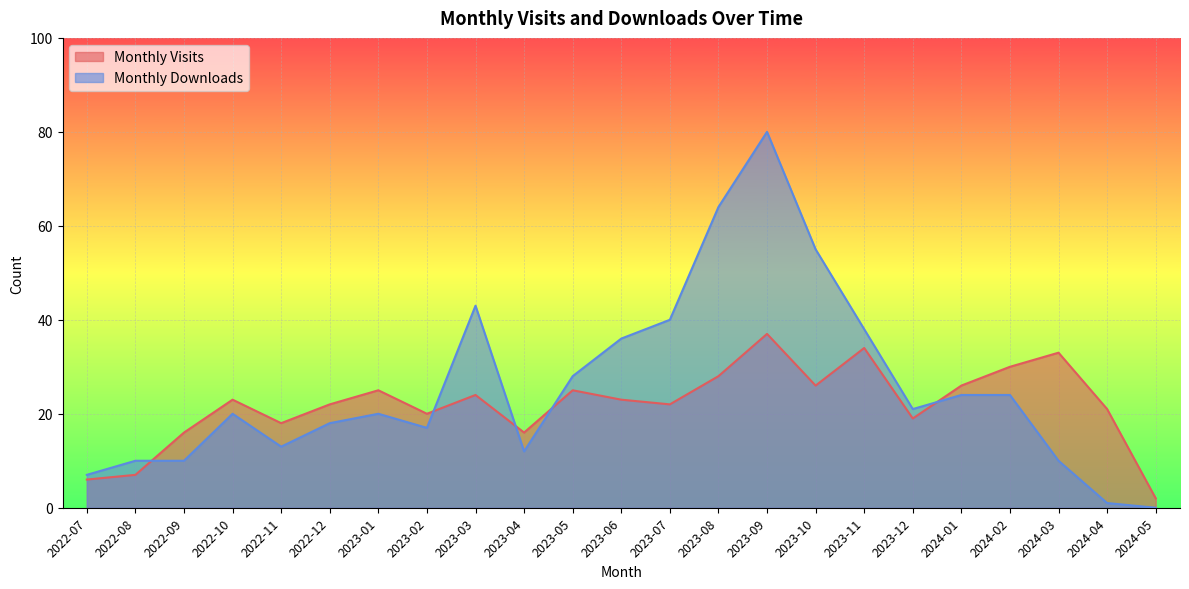

At which label does Monthly Downloads first exceed 20?

2023-03